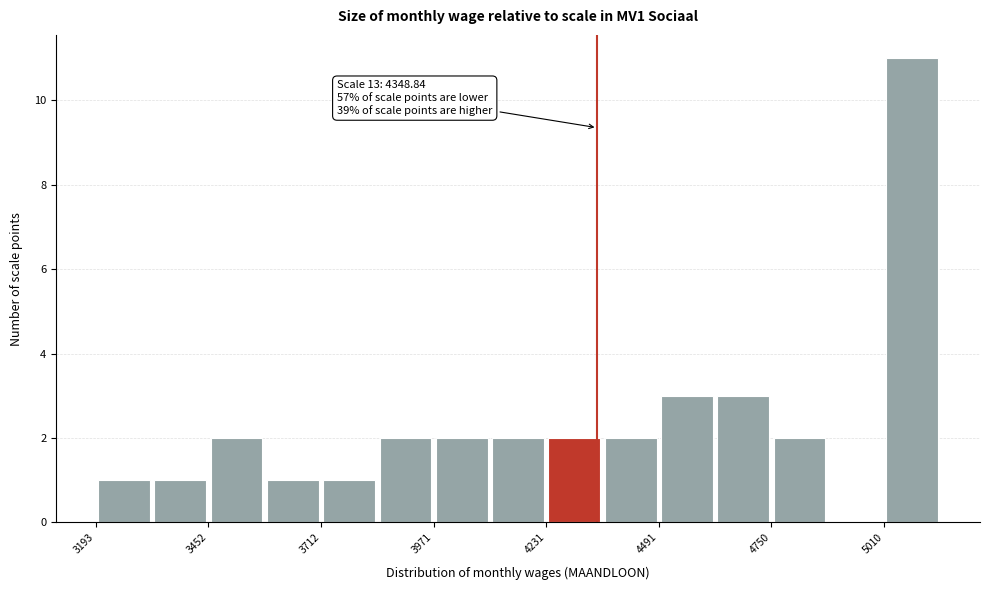

Around what value on the x-axis is the tallest bar? Give the approximate position of its centre, as read against the axis.

5050